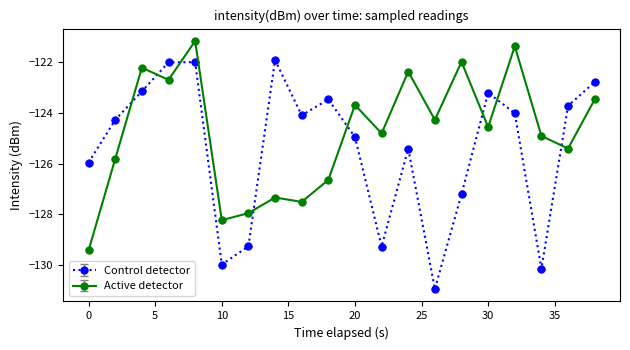

What is the smallest value displayed?

-130.9